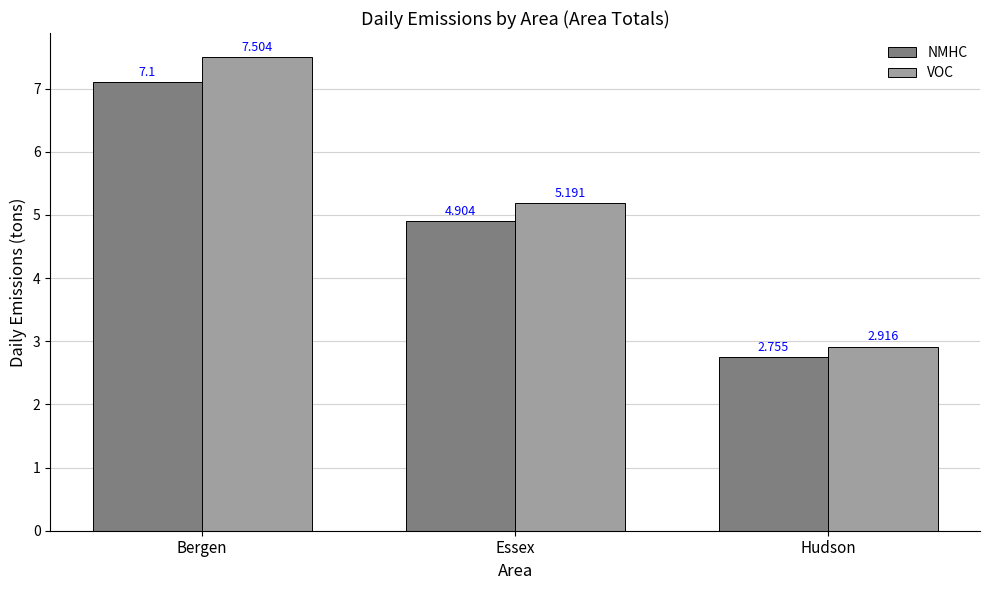

True or false: NMHC has a value of 3.3 at Essex.

False